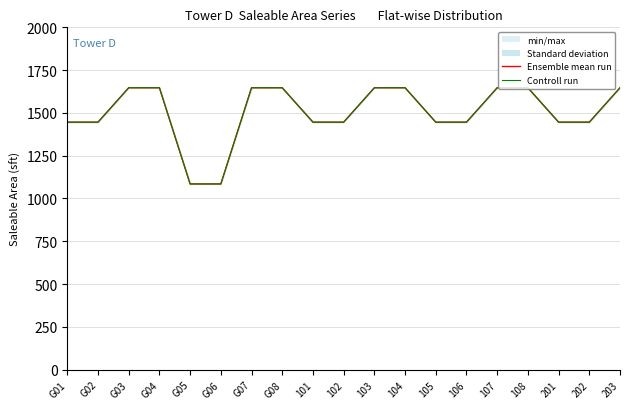

How many Ensemble mean run values are between 1446 and 1647?

17